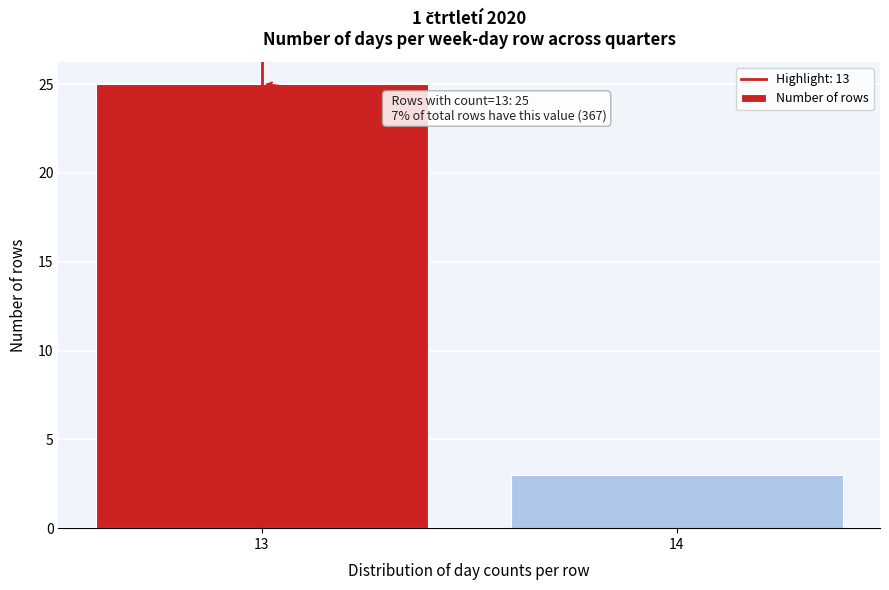

Reading right to left, extract all data points from this chart.

3	25